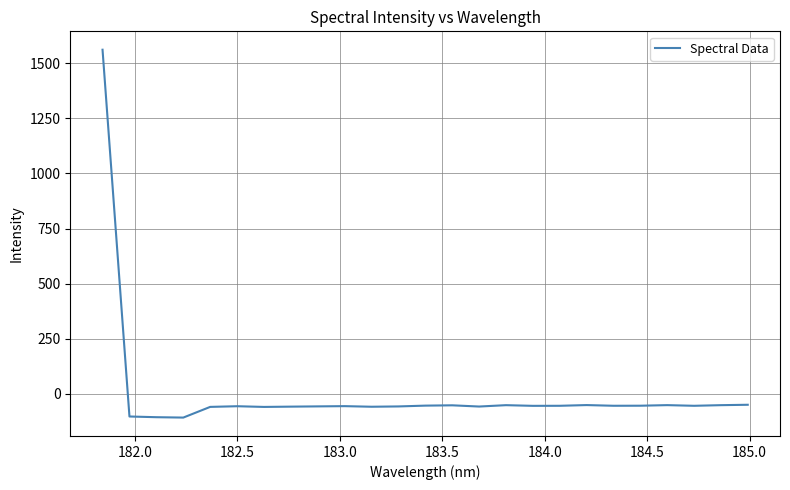

What is the smallest value displayed?

-107.3